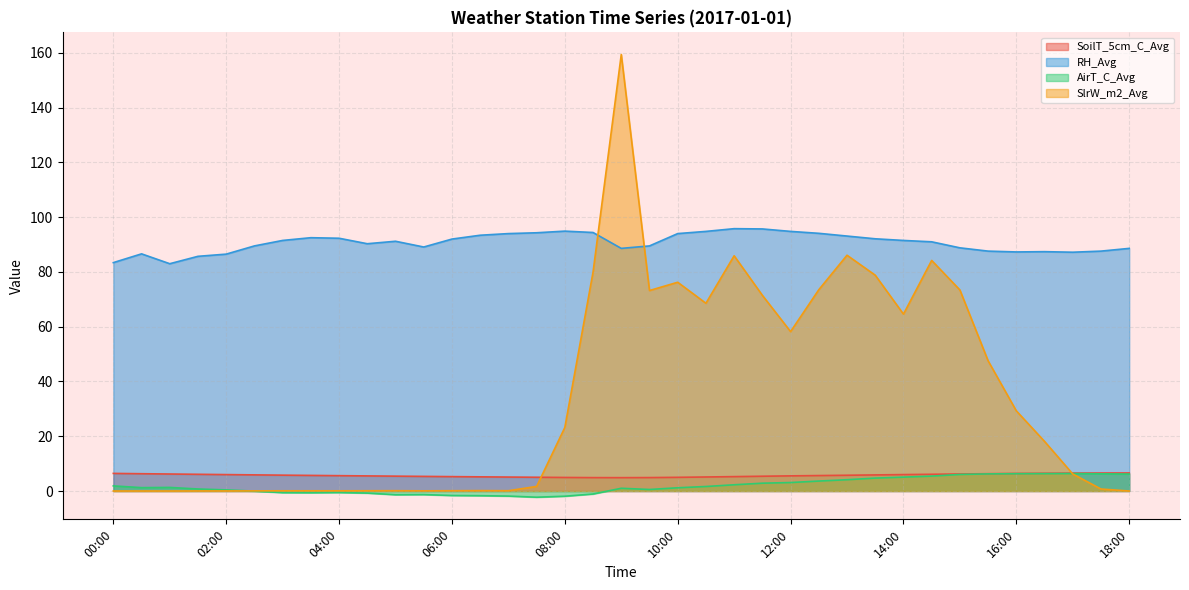

Rank the series by their maximum value, from highest to lowest.

SlrW_m2_Avg, RH_Avg, SoilT_5cm_C_Avg, AirT_C_Avg